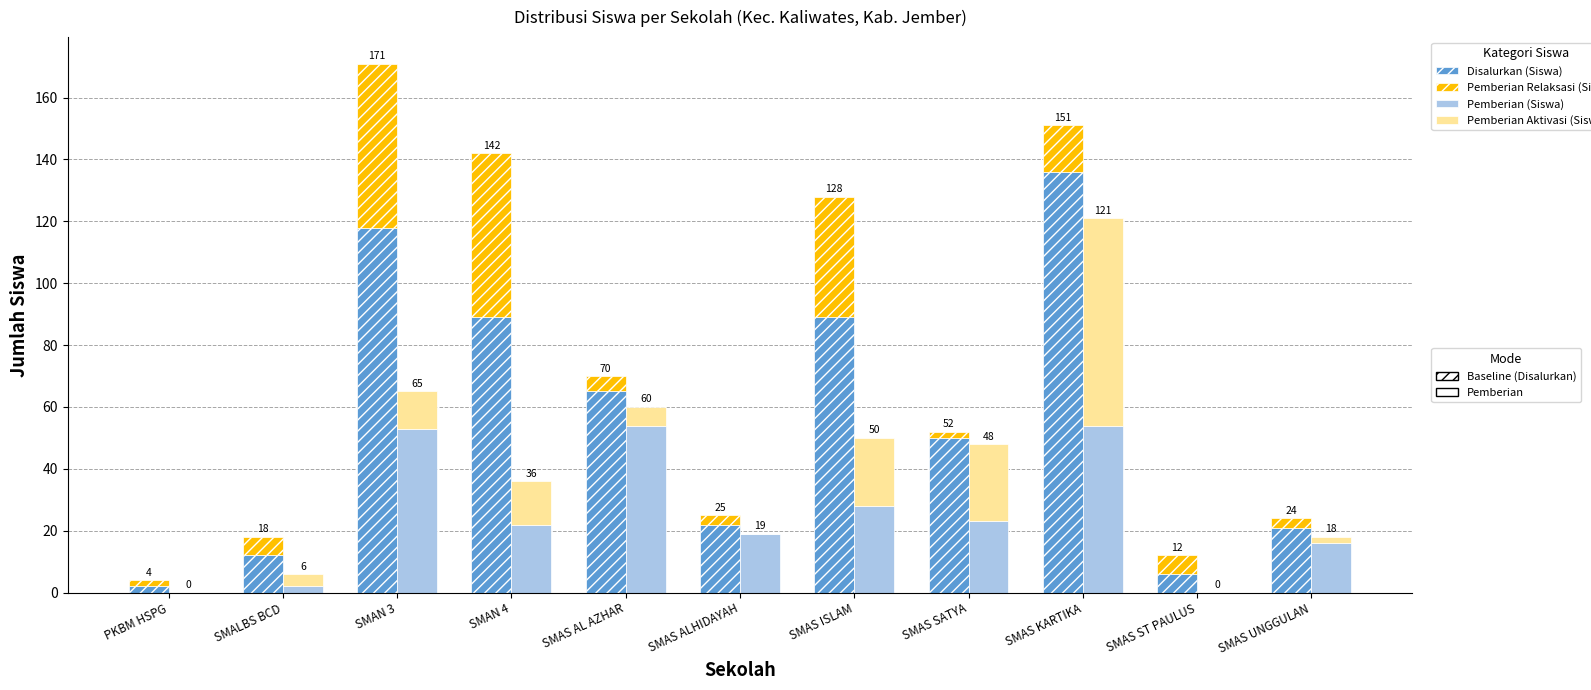

Count the number of categories in the chart.

11